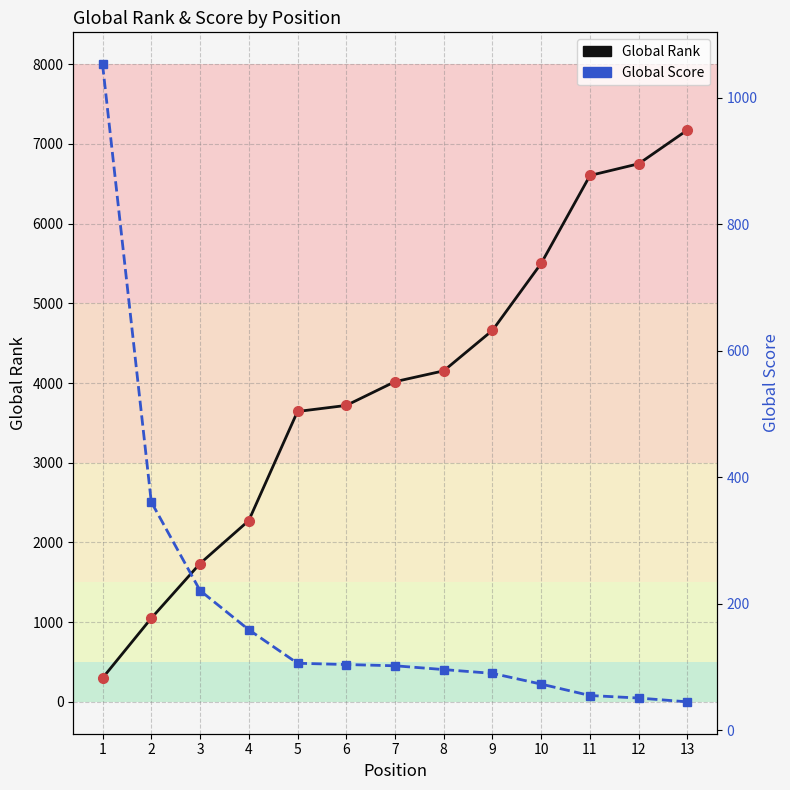

At how many categories does at least one series exceed 6923?

1